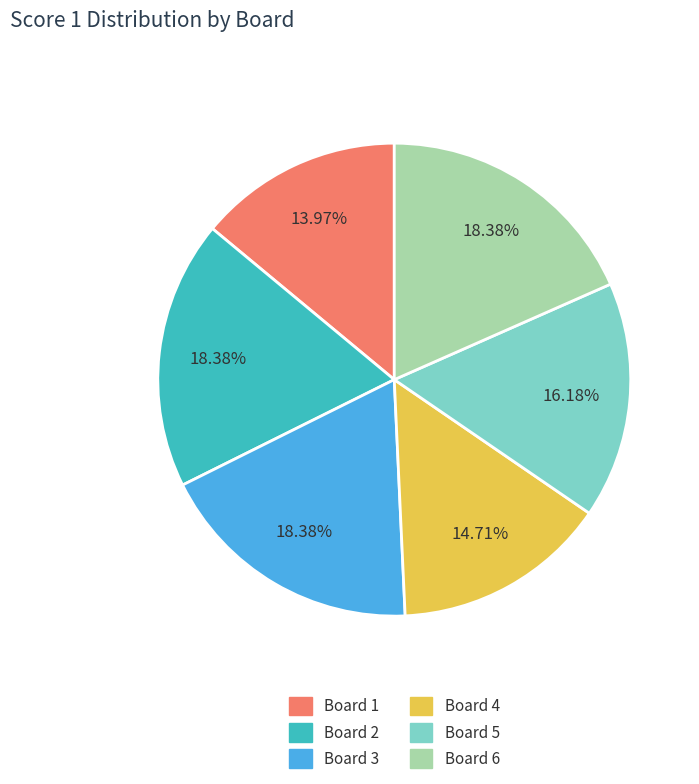

Approximately how many times larger is the value at Board 5 compared to Board 3?

0.9